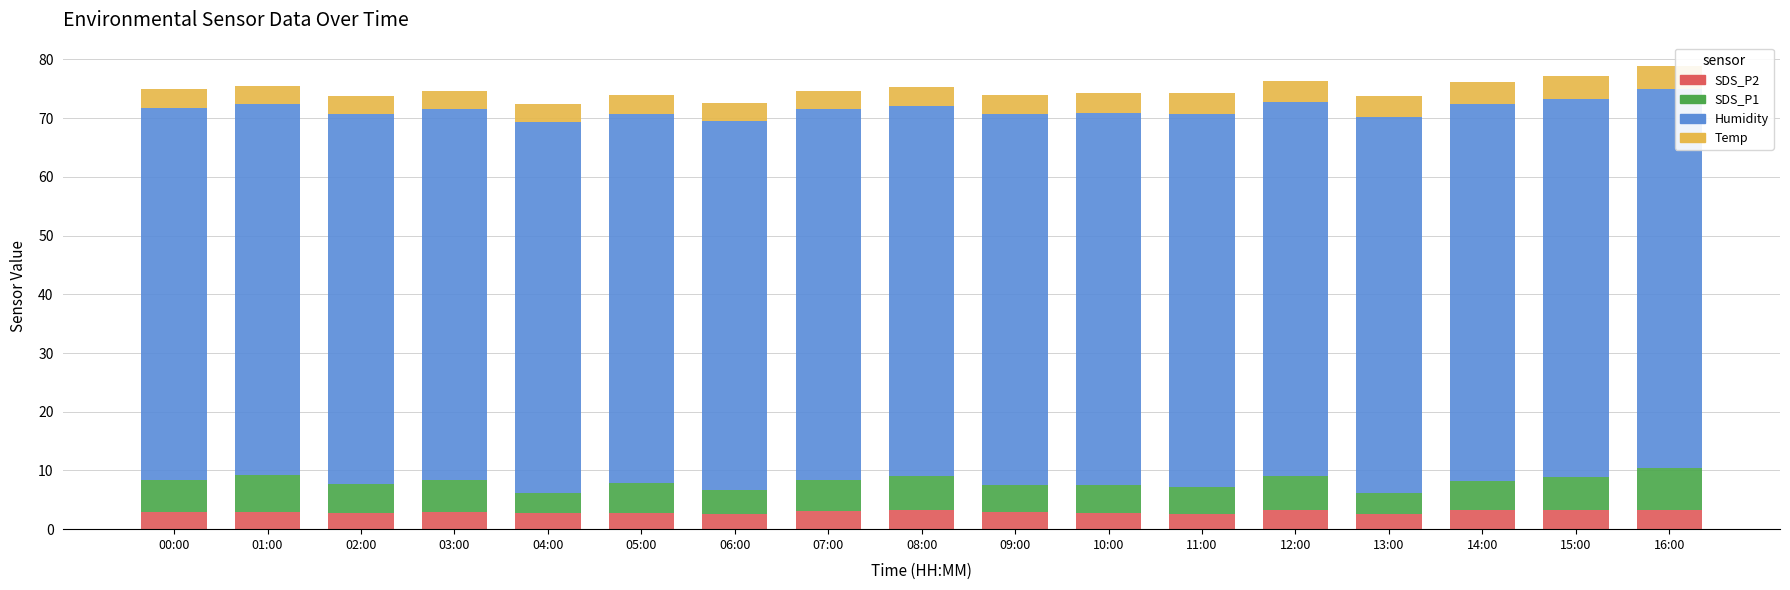

Is it true that SDS_P2 equals 3.2 at 16:00?

True